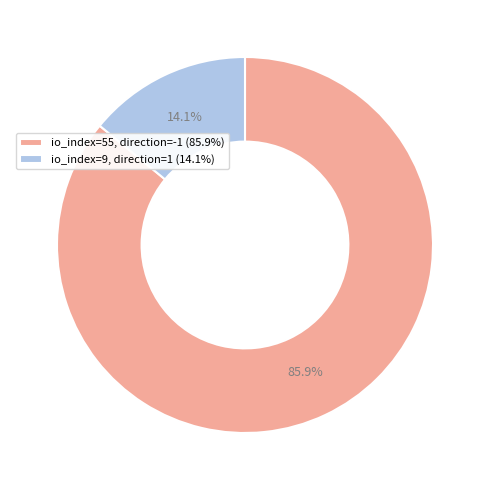

Which category has the biggest portion of the pie?

io_index=55, direction=-1 (85.9%)